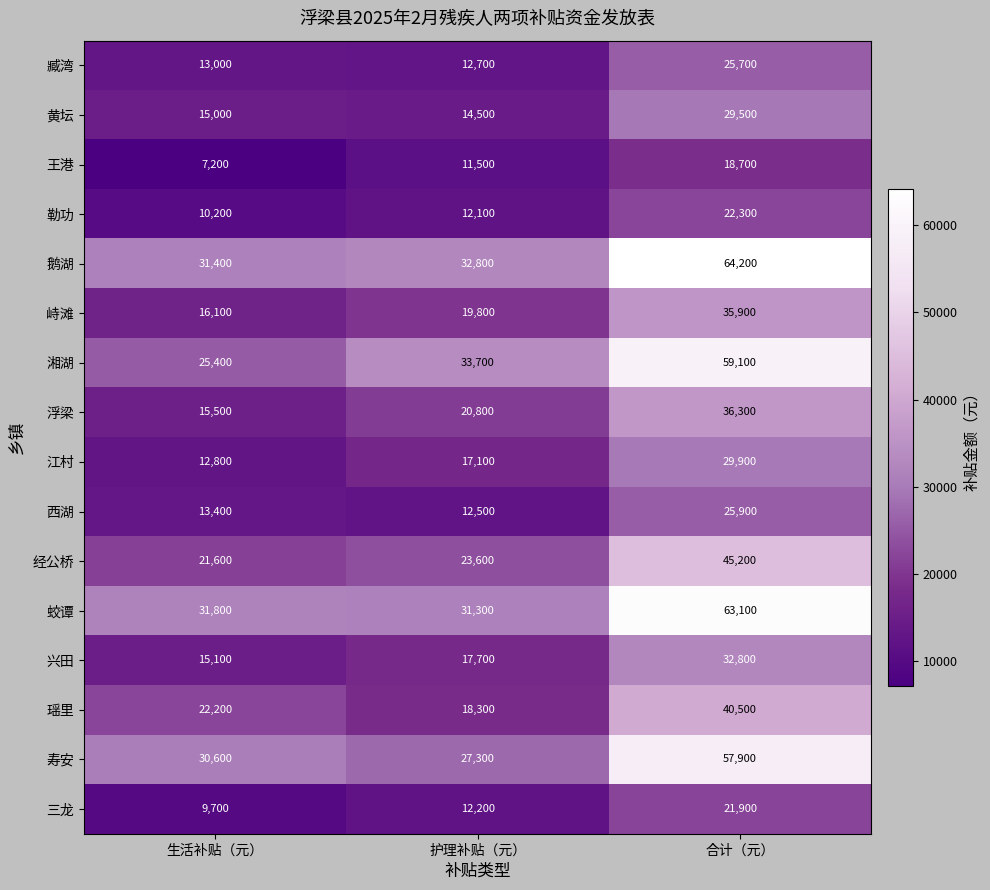

Is the value of 王港 at 生活补贴（元） greater than the value of 勒功 at 护理补贴（元）?

No